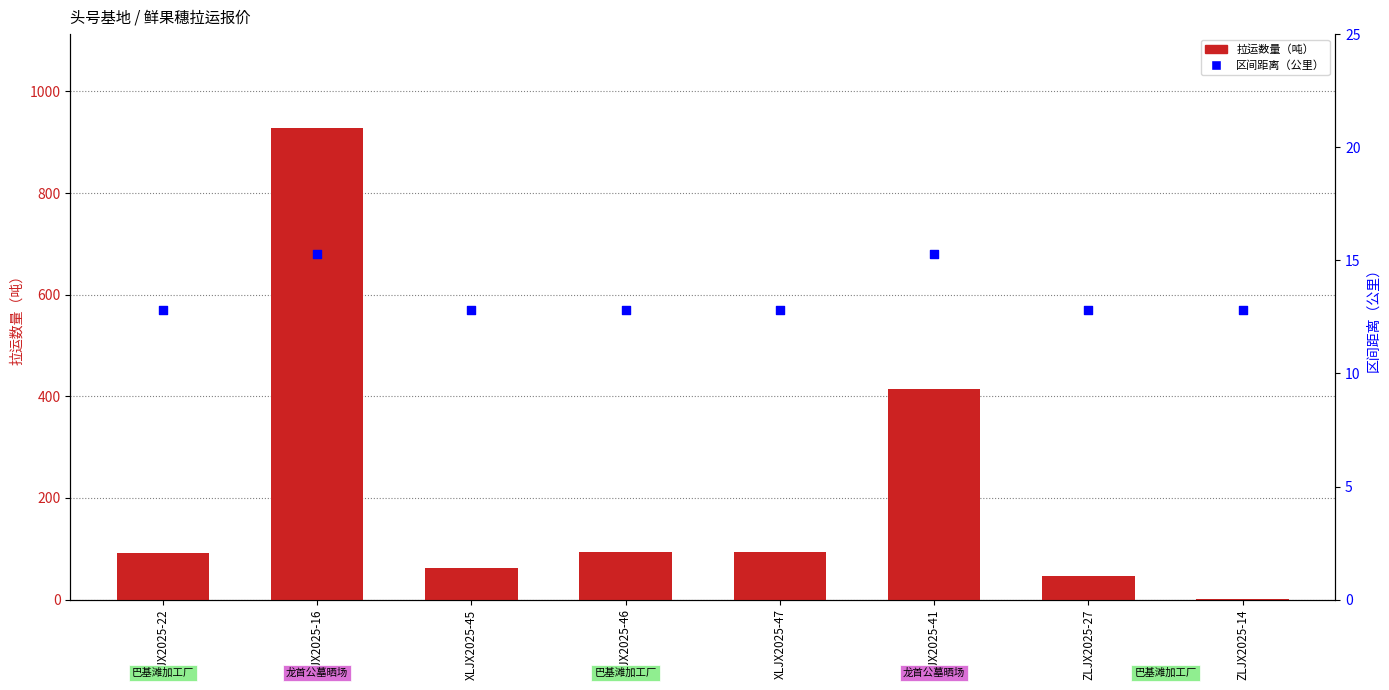

What is the total value across all series at XLJX2025-45?

75.5